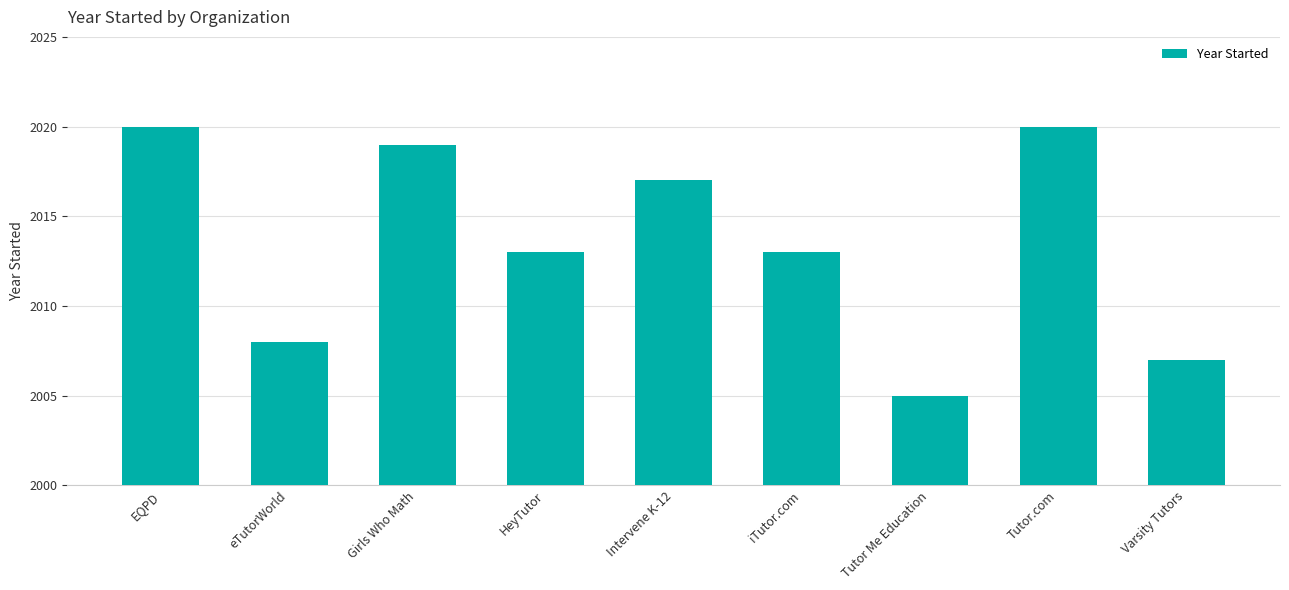

How many categories are shown in the chart?

9